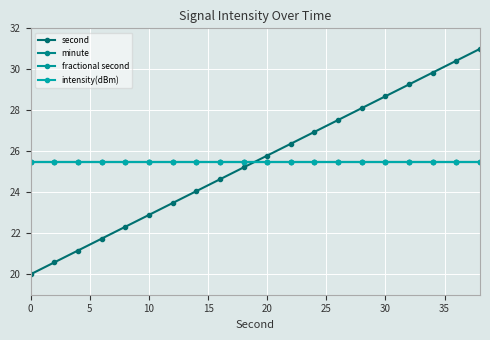

Does the chart have visible grid lines?

Yes